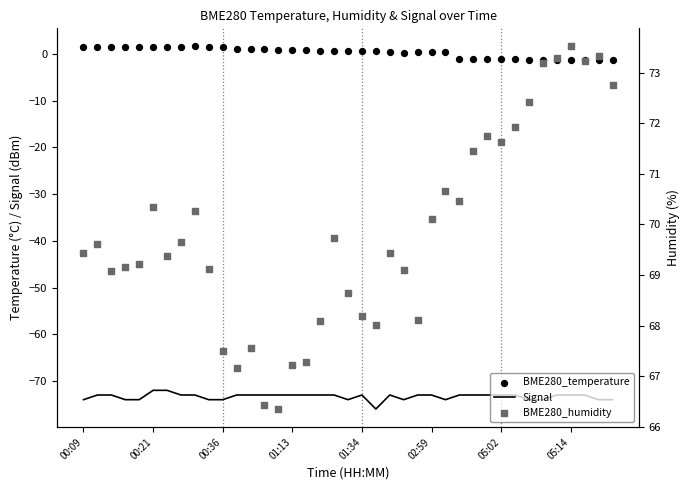

Is the value of BME280_humidity at 9 greater than the value of BME280_temperature at 00:09?

Yes